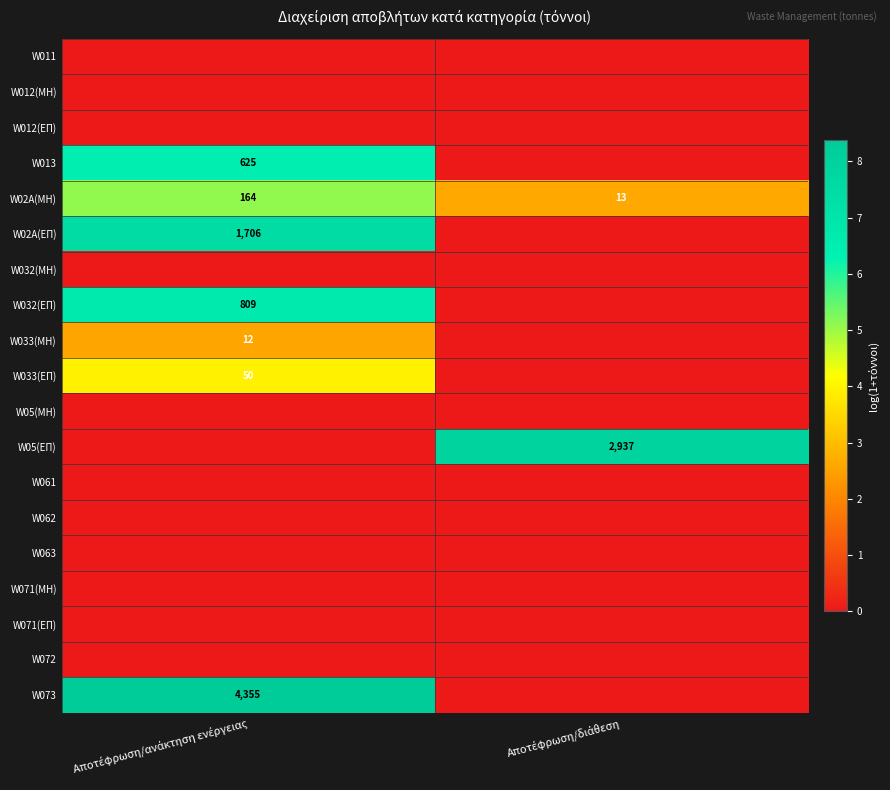

True or false: W033(ΕΠ) has a value of 1.8 at Αποτέφρωση/ανάκτηση ενέργειας.

False